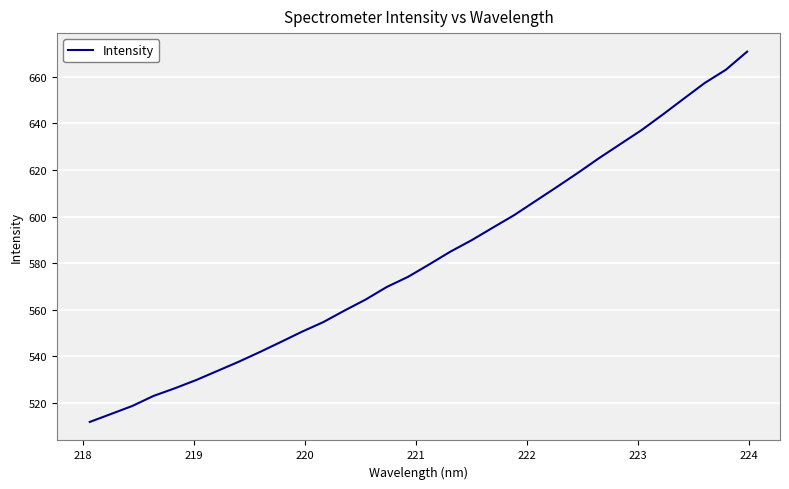

What is the maximum value shown in the chart?

670.7